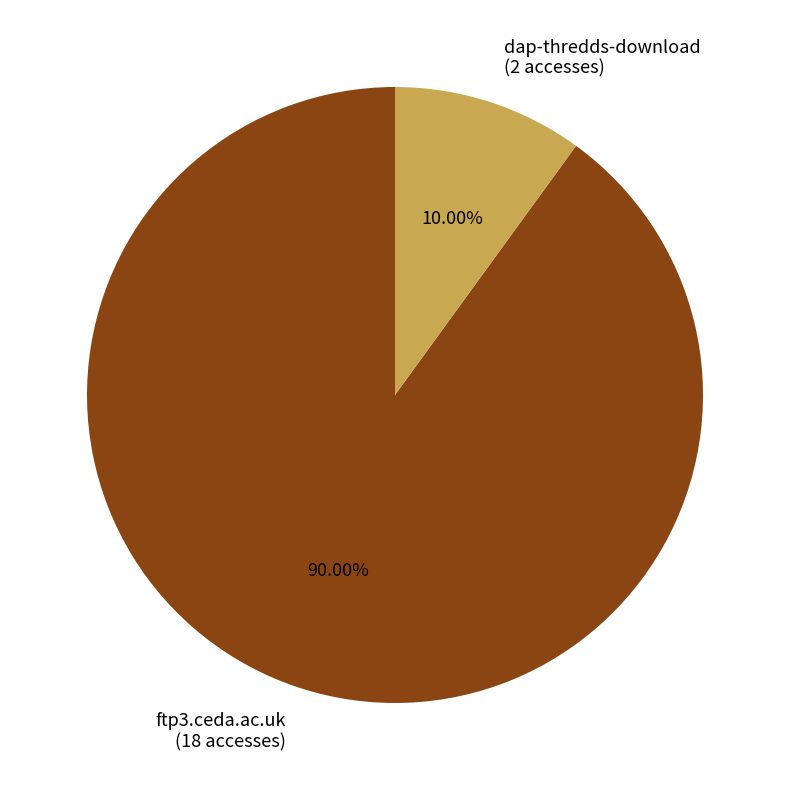

To the nearest percent, what is the combined percentage of ftp3.ceda.ac.uk and dap-thredds-download?

100%